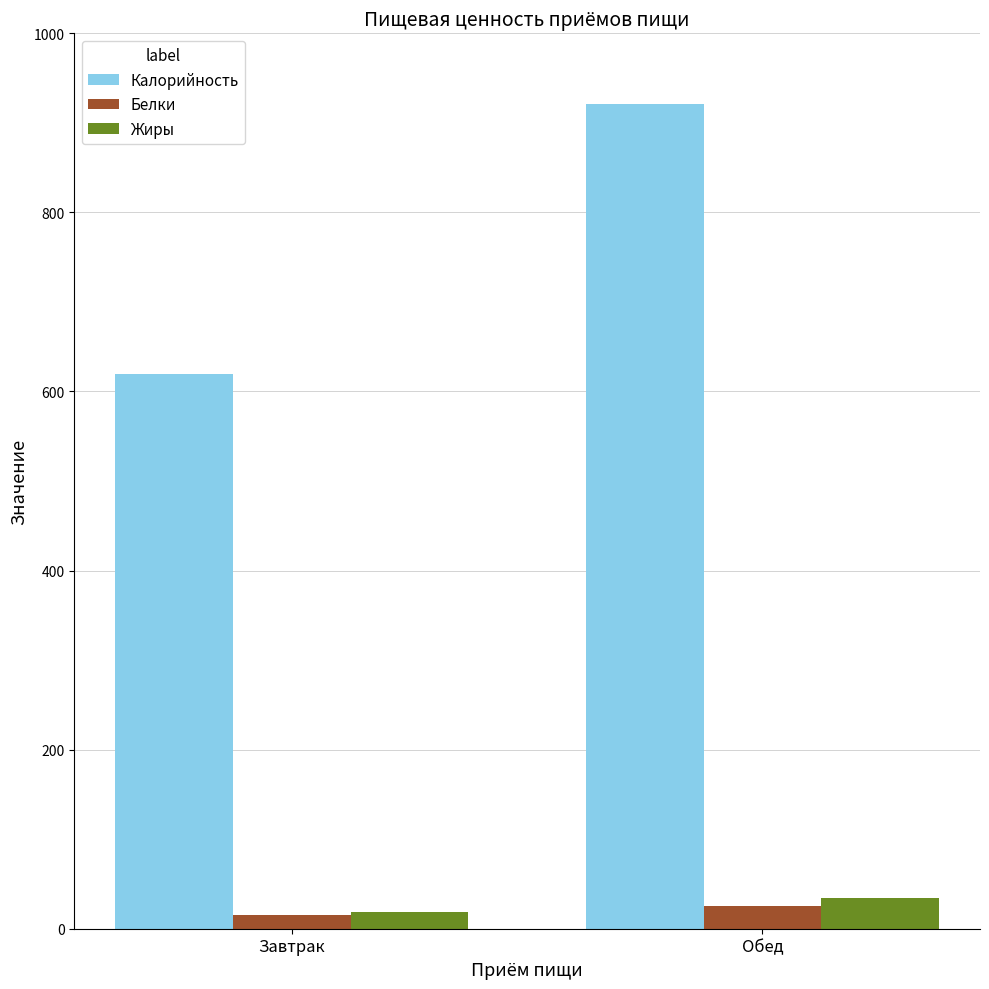

What is the average value of the Белки series?

20.2